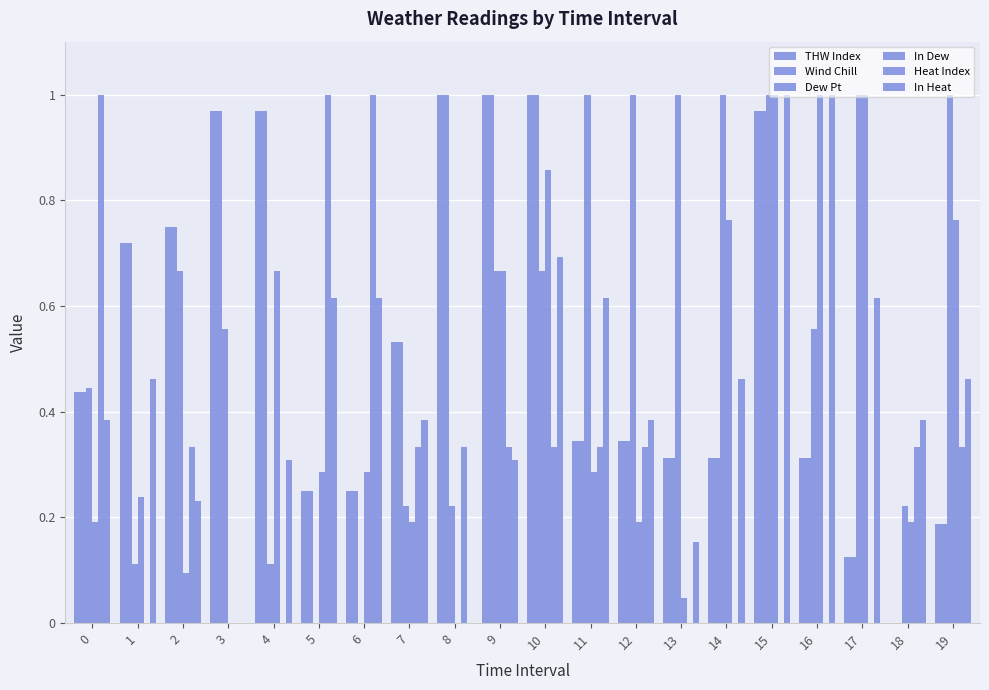

Where is Wind Chill nearest to the value 0?

18